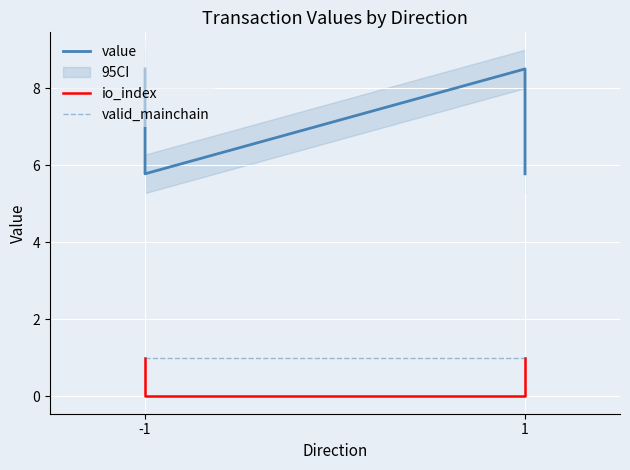

Where is io_index nearest to the value 0?

-1